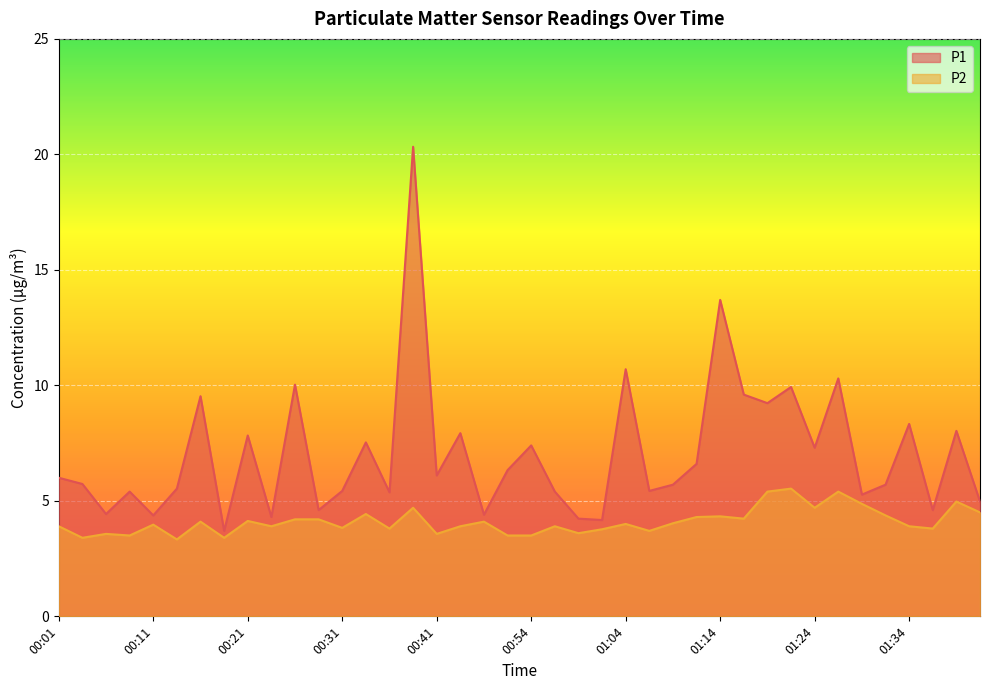

How many categories are shown in the chart?

40